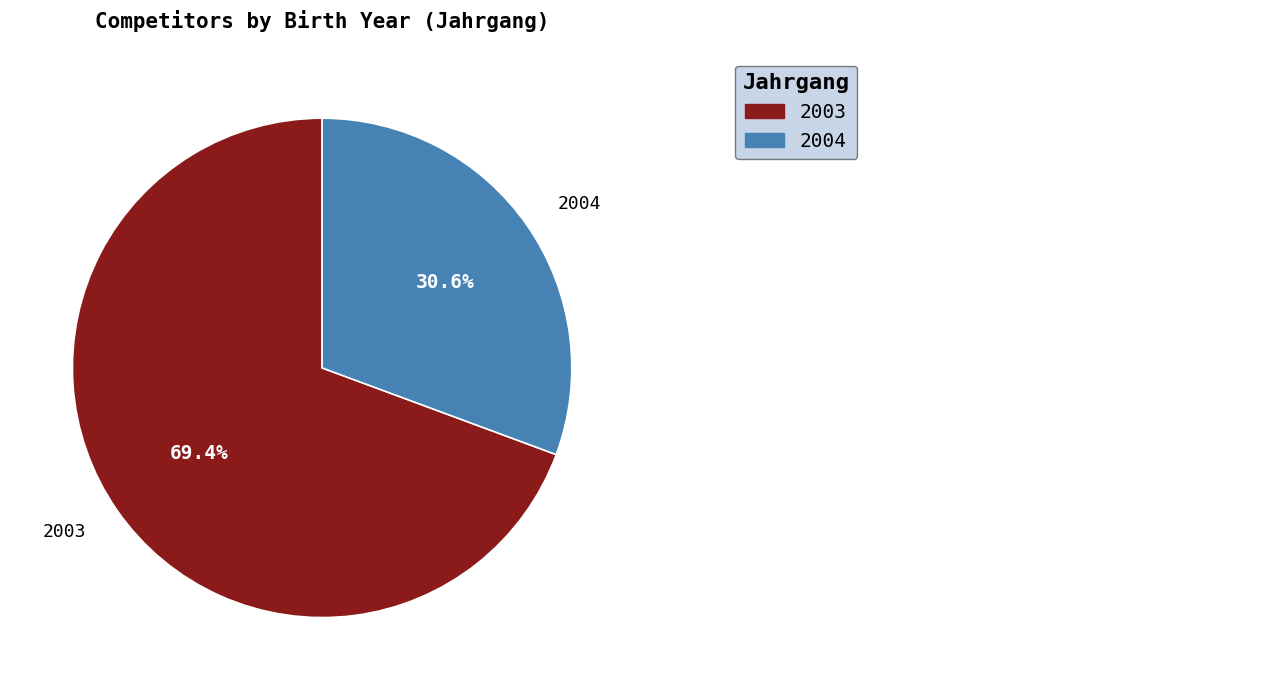

To the nearest percent, what is the average slice percentage?

50%